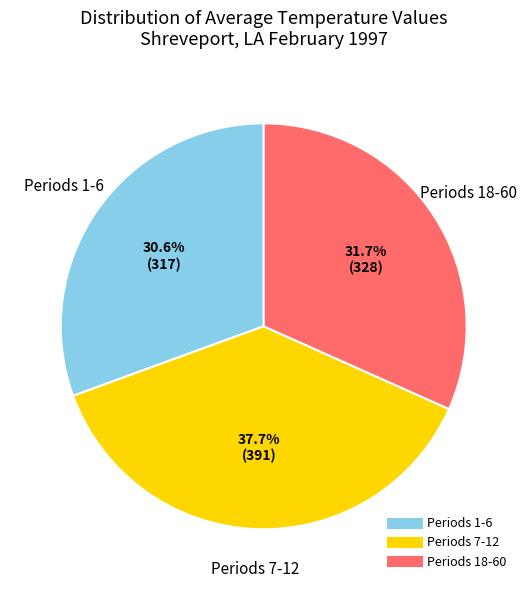

Is there a majority slice in this chart?

No